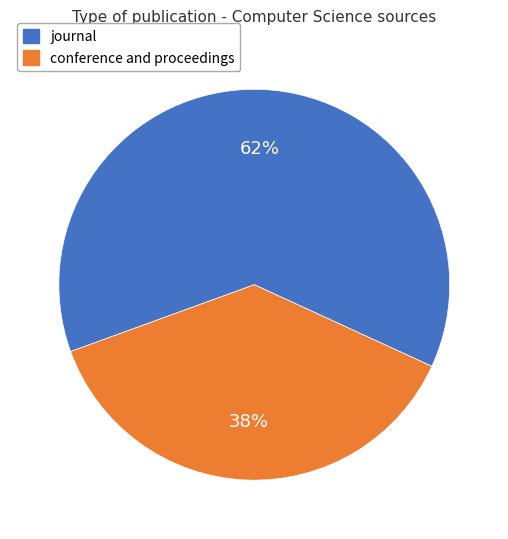

How many segments does this pie chart have?

2